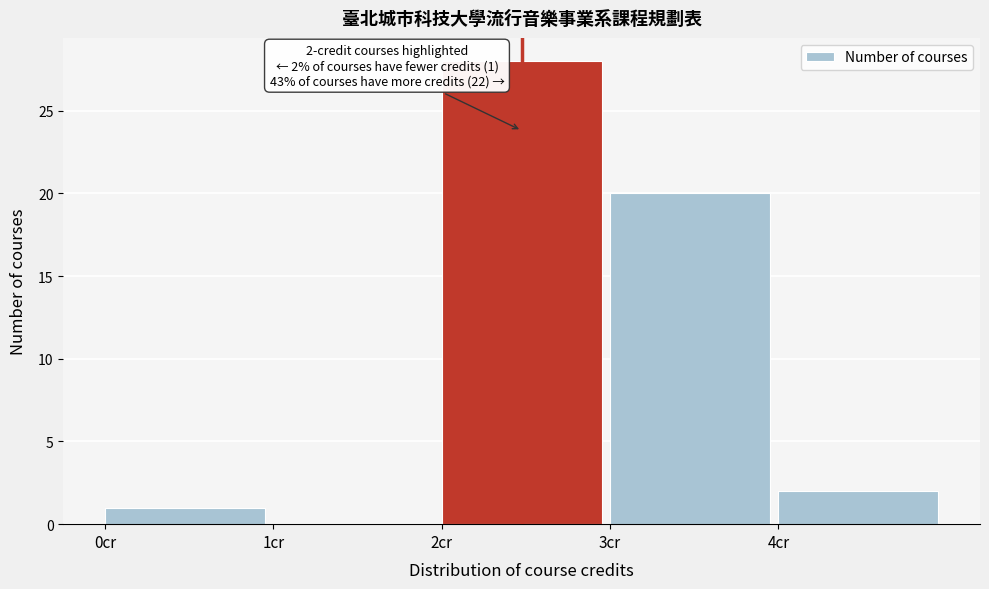

Over which range of the x-axis is the bar tallest?

2 to 3